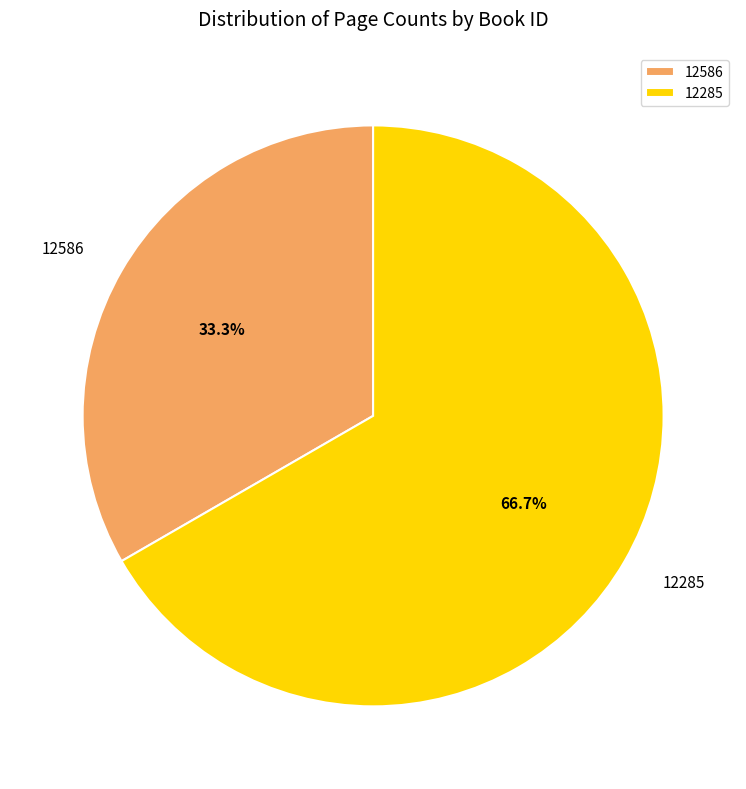

Does any single category account for the majority?

Yes